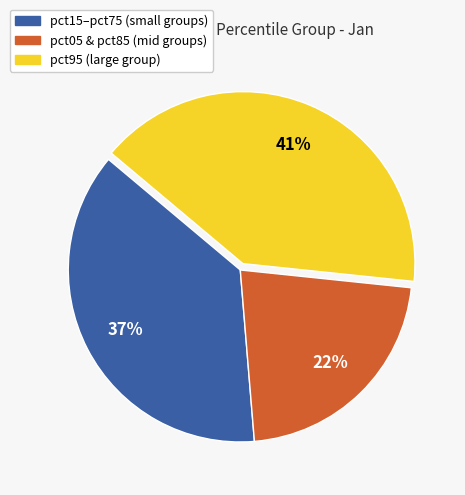

Is there any slice that represents more than half of the pie?

No